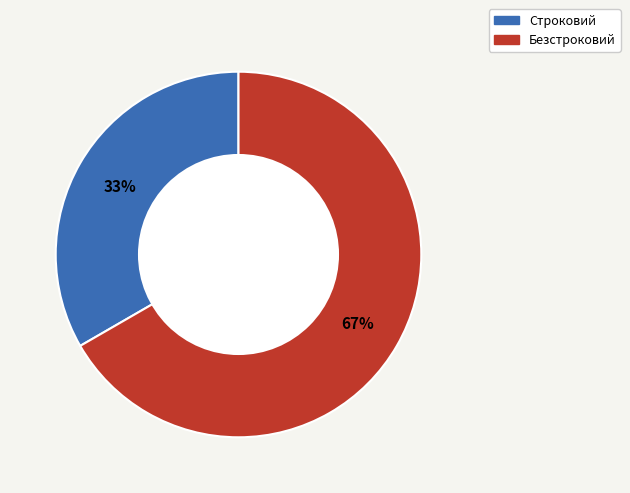

How many slices are in this pie chart?

2